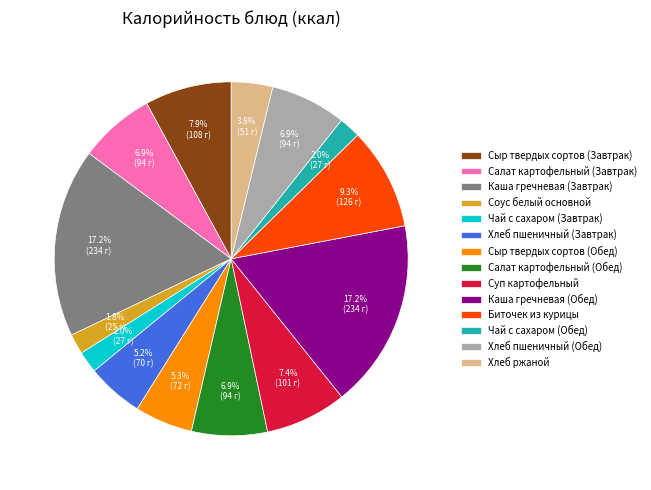

Combined, what portion of the pie is Хлеб пшеничный (Завтрак) and Хлеб ржаной?

9.0%